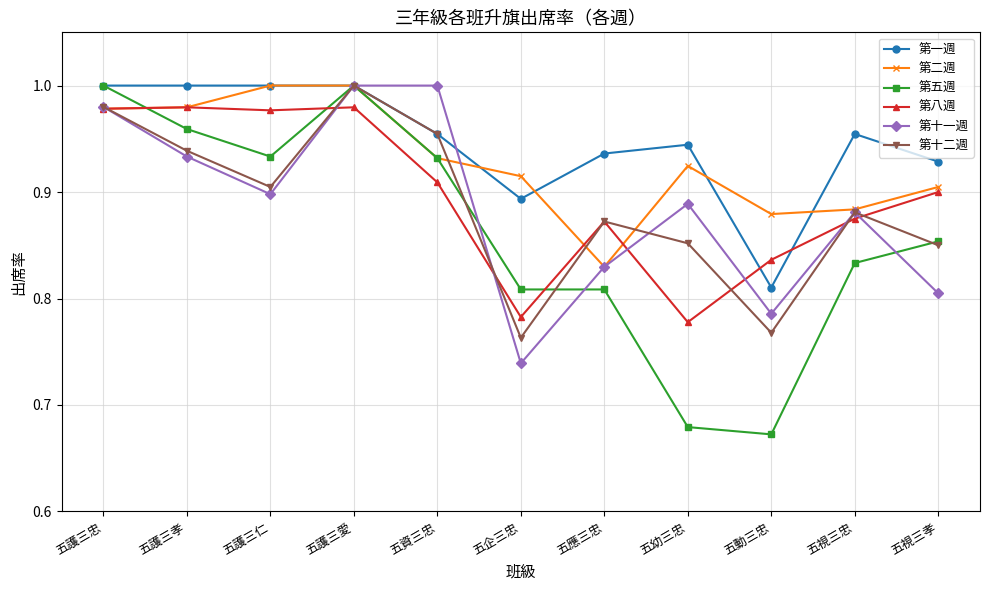

At which category is the sum across all series the highest?

五護三愛